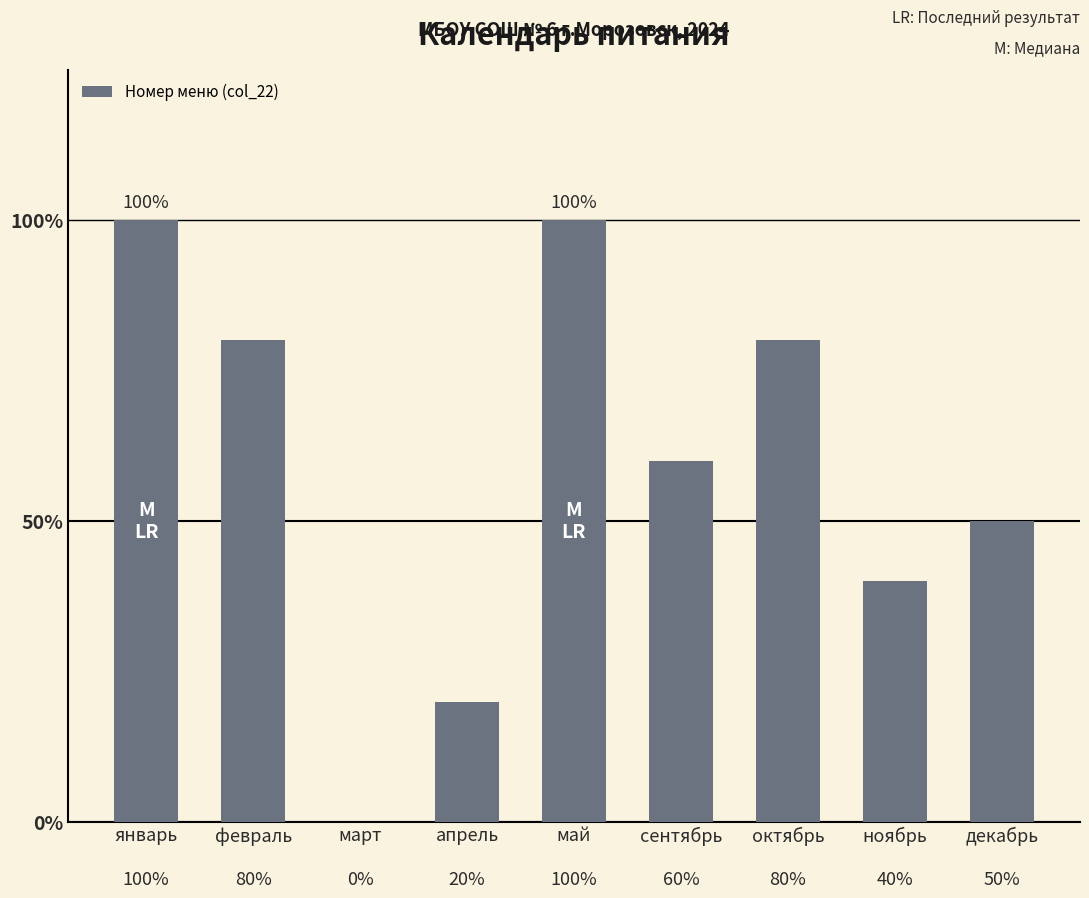

What is the label of the 4th bar from the right?

сентябрь